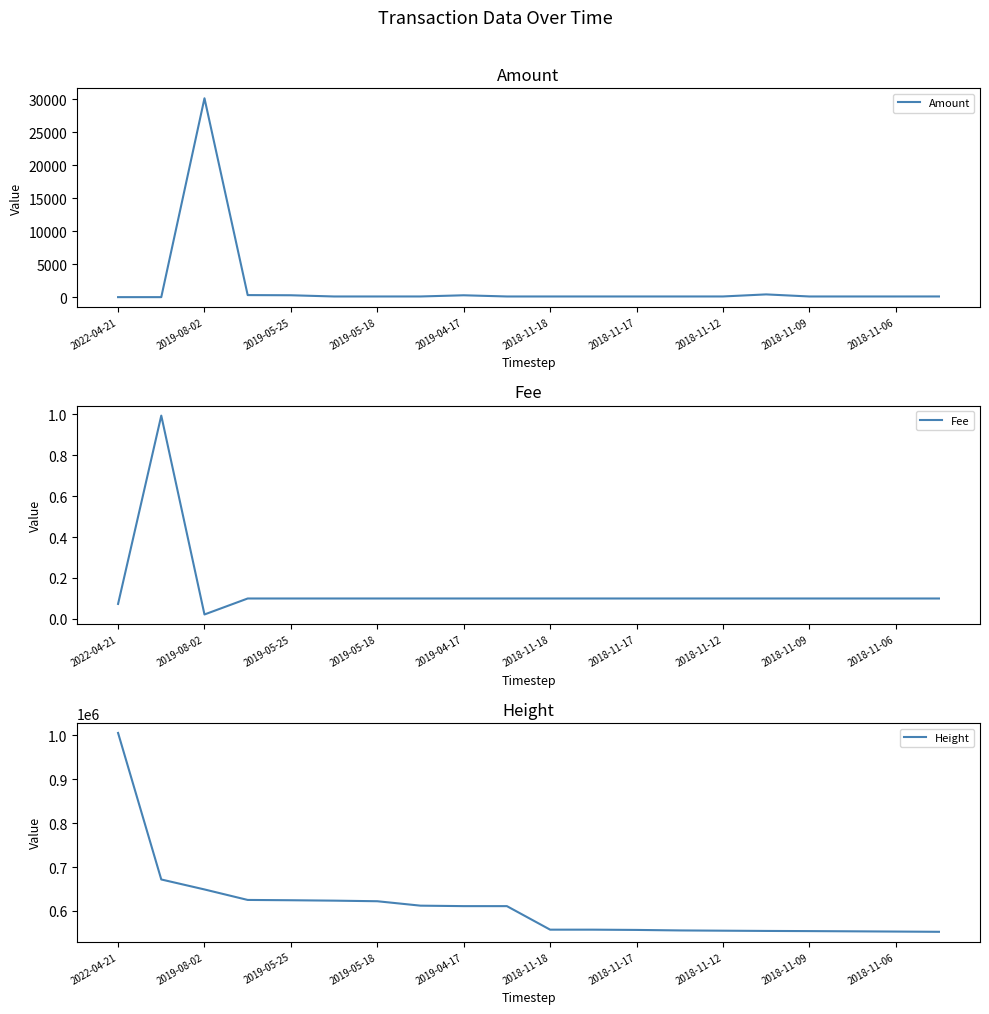

How many data points in Height are above 611063?

9